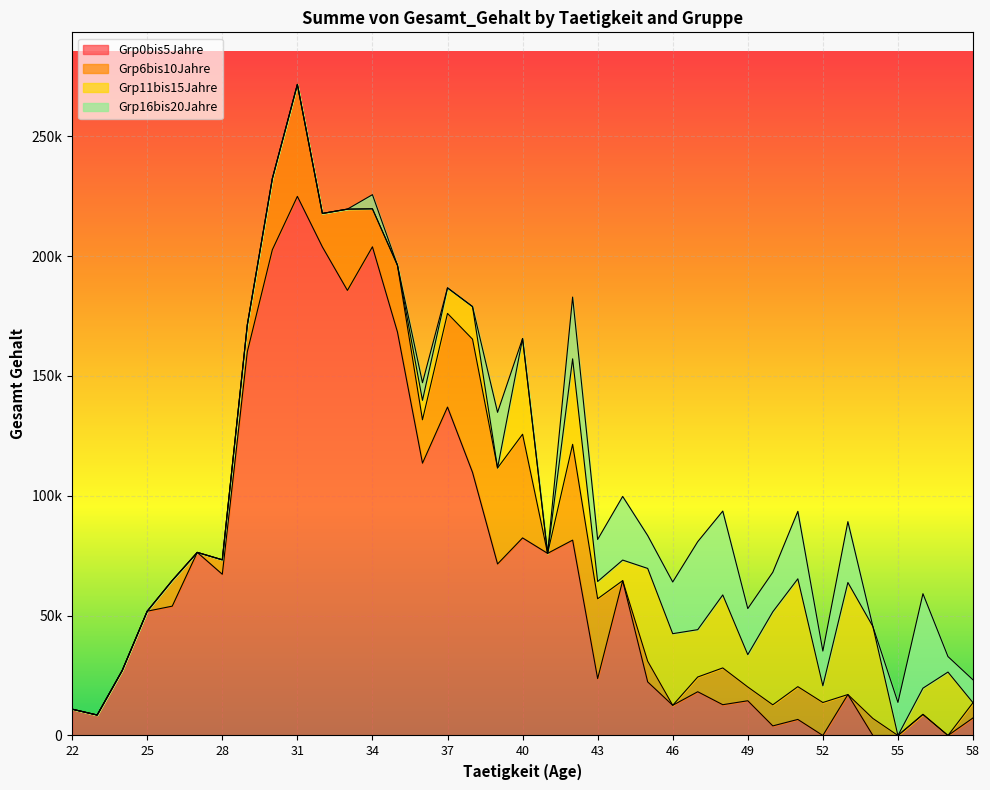

After their last crossing, which series has the higher values: Grp16bis20Jahre or Grp0bis5Jahre?

Grp16bis20Jahre